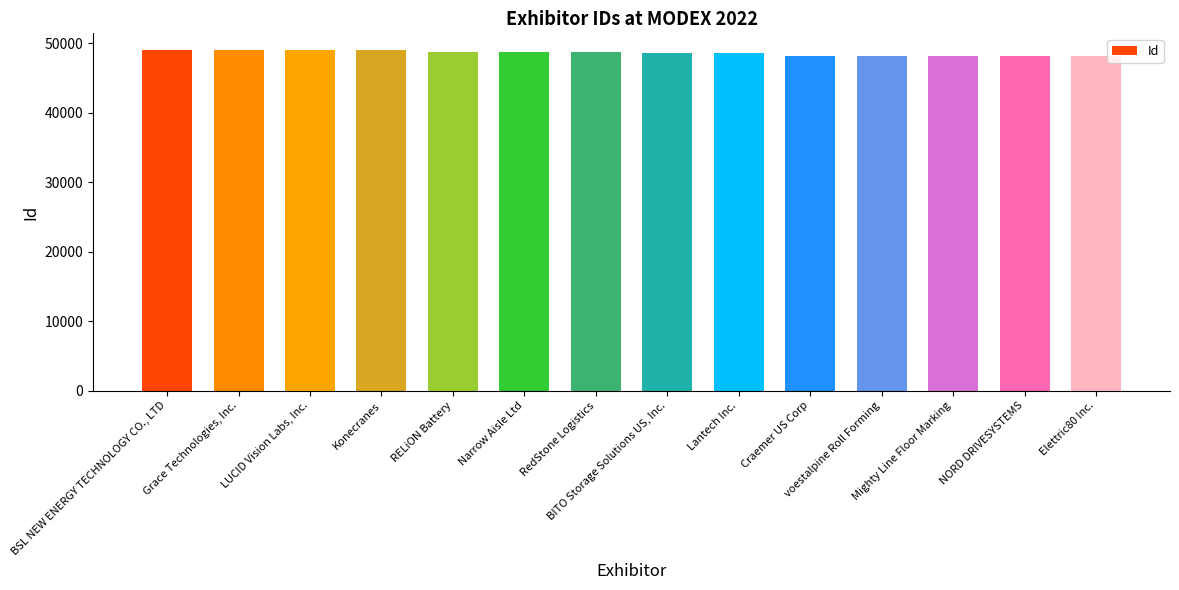

What is the value of the 14th bar from the left?

48086